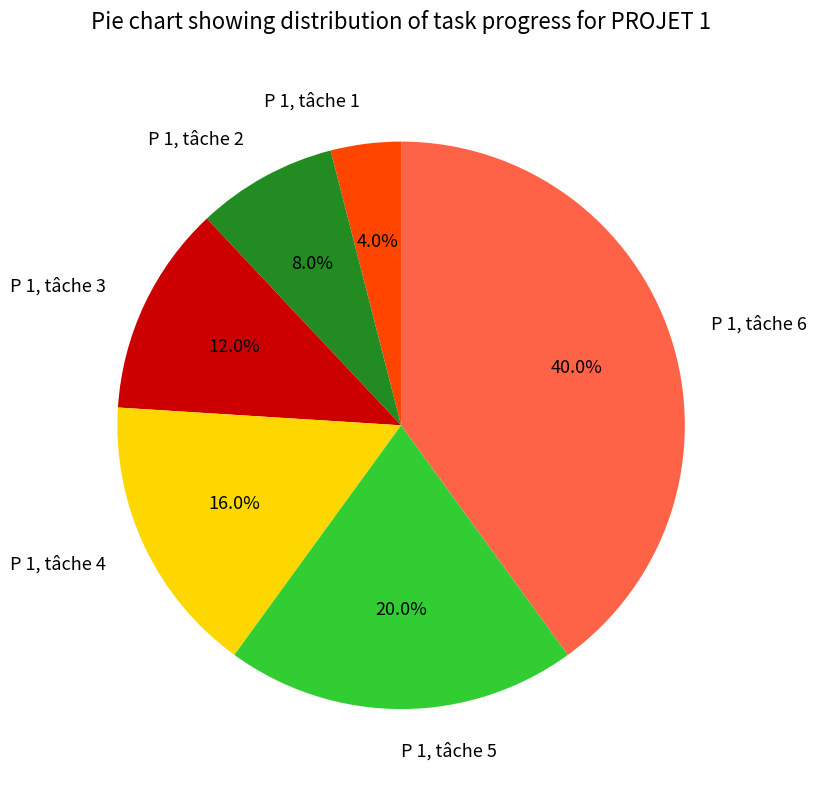

Which slice is the largest?

P 1, tâche 6